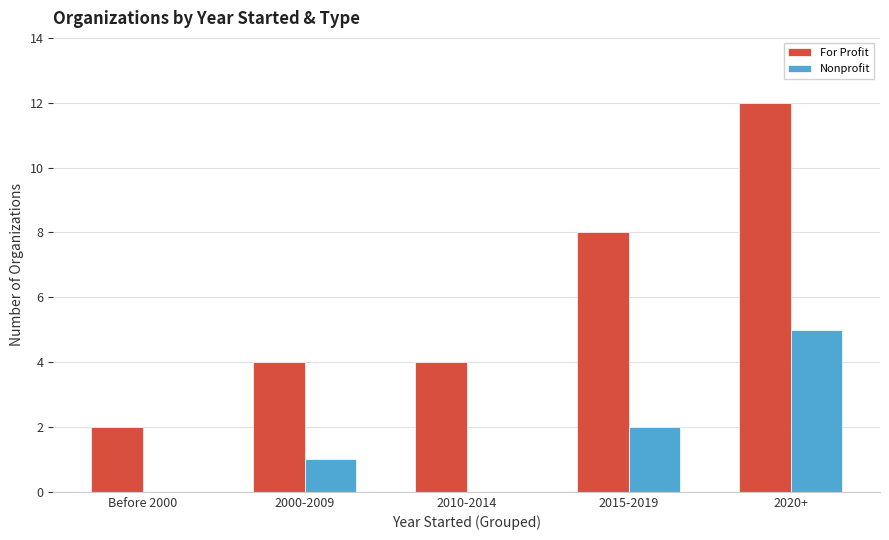

What is the total value across all series at 2015-2019?

10